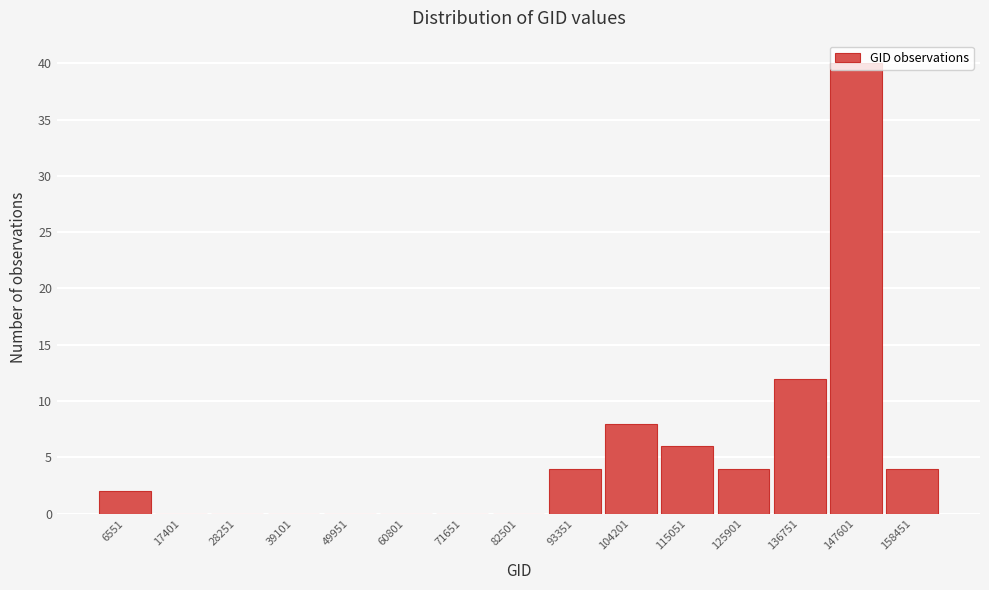

What is the greatest value displayed?

40